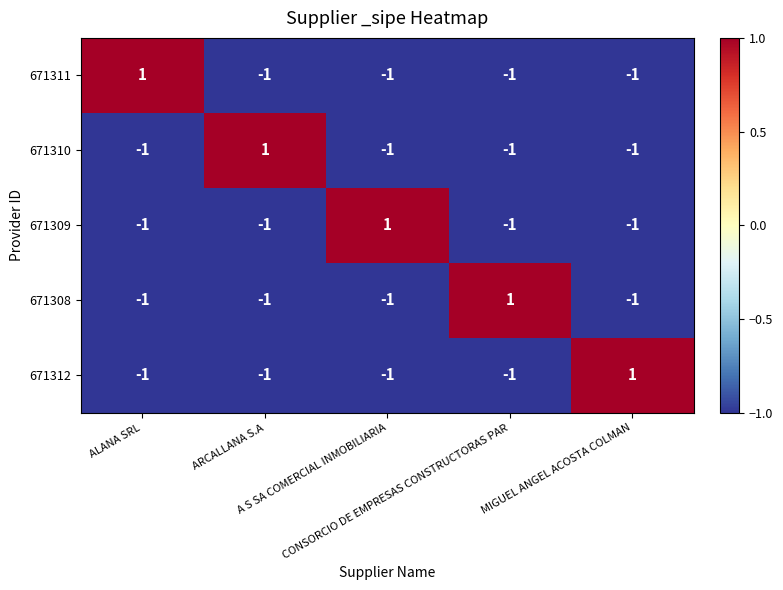

At how many categories does at least one series exceed 0?

5